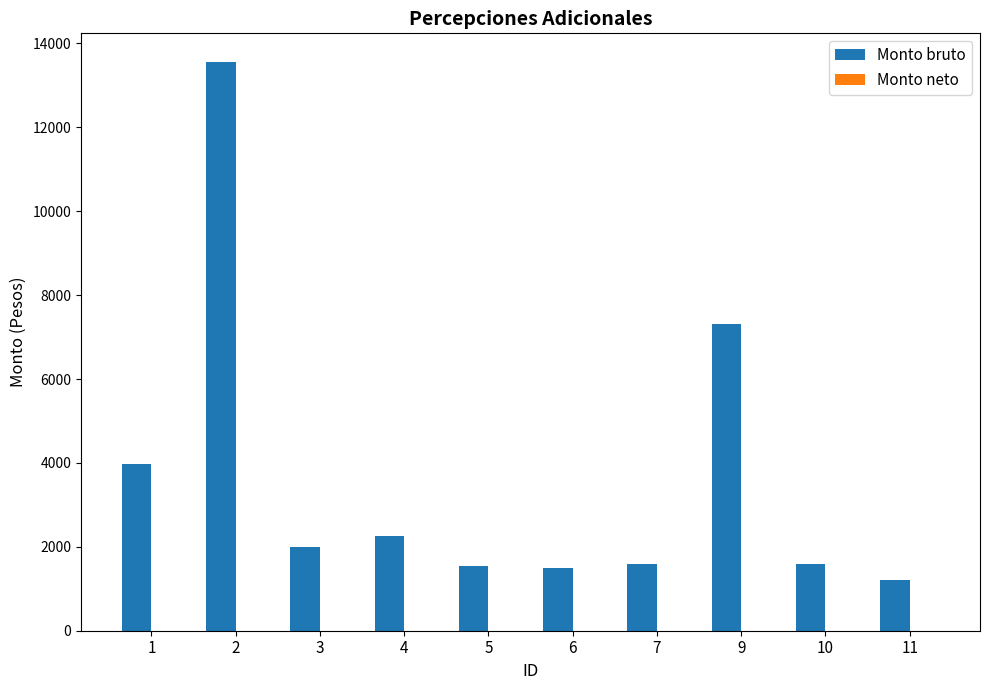

How many bars are there in total?

10